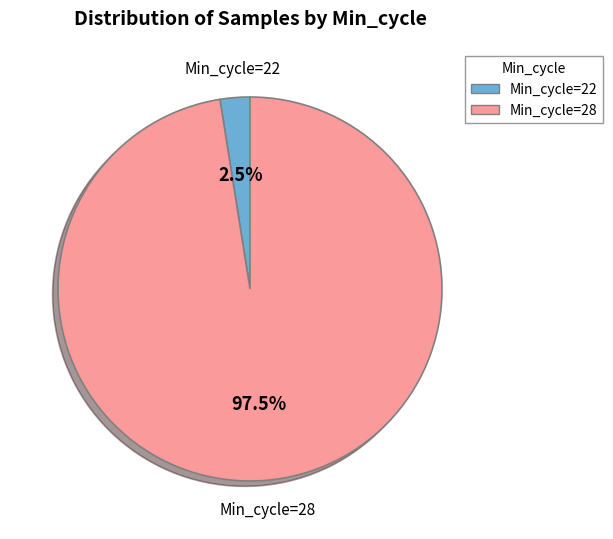

Which has a higher value, Min_cycle=22 or Min_cycle=28?

Min_cycle=28